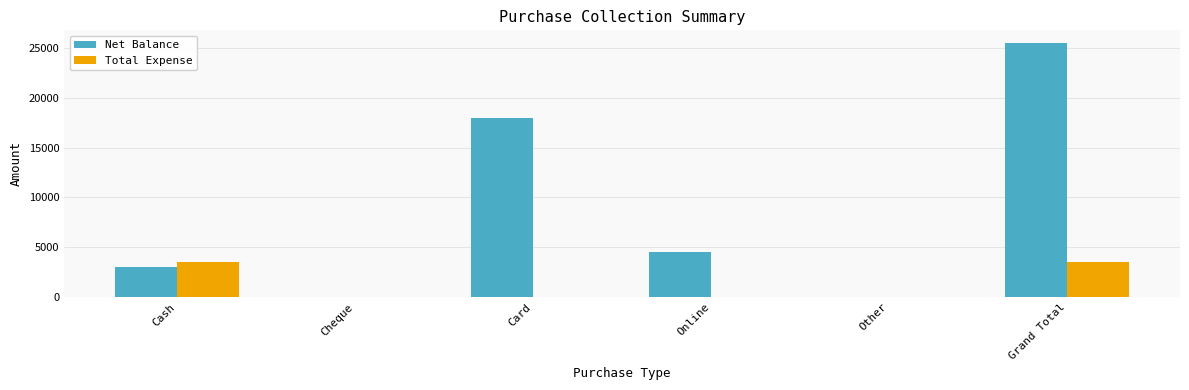

What is the sum of the Net Balance values at Grand Total and Other?

25500